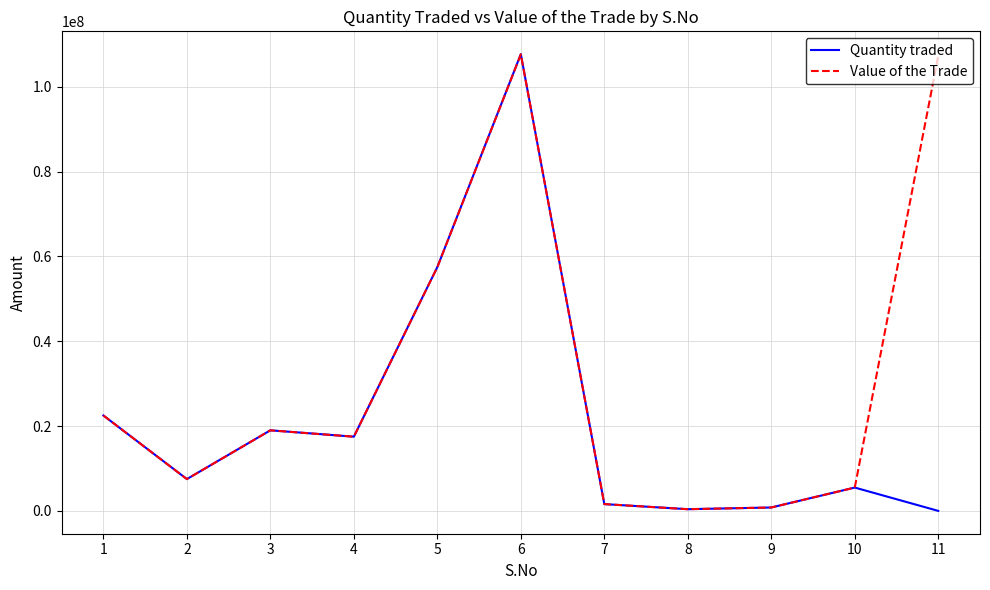

Between 9 and 11, which series saw the biggest shift?

Value of the Trade